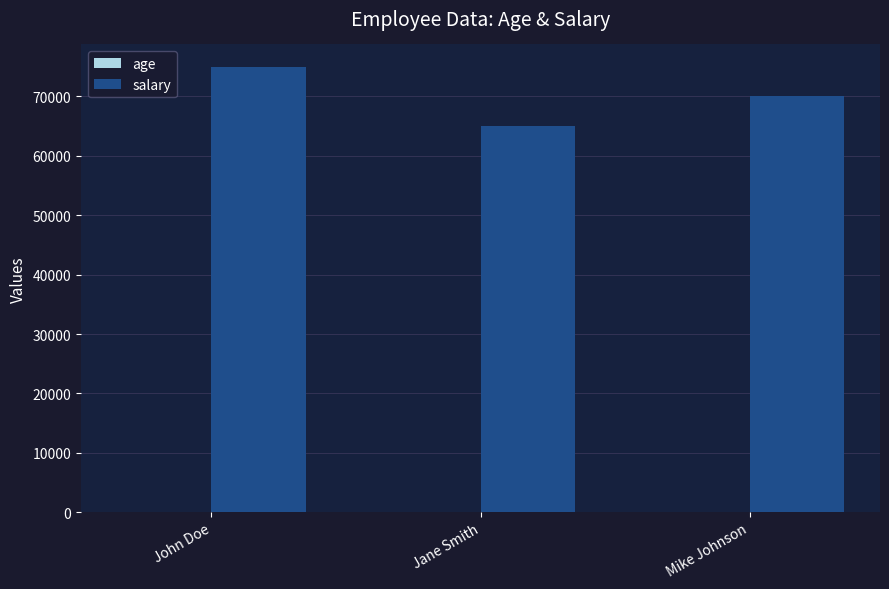

True or false: salary has a value of 96945 at Jane Smith.

False